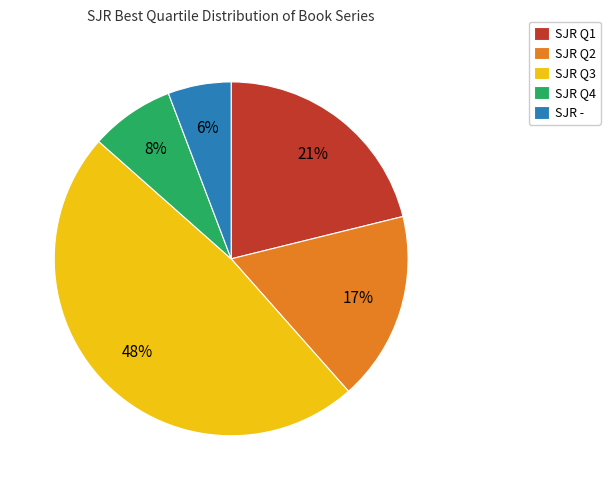

True or false: SJR Q1 accounts for 21% of the total.

True